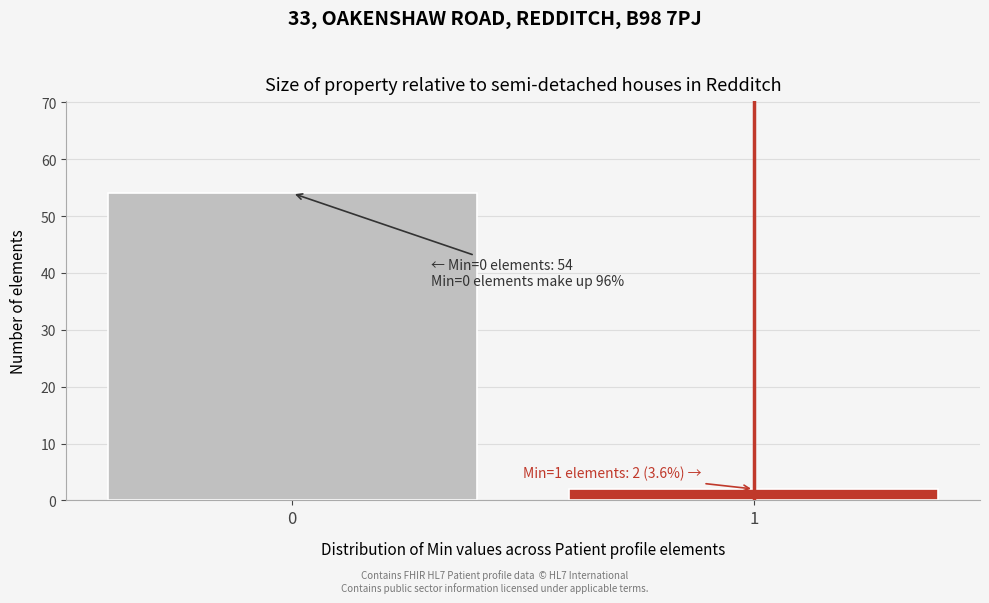

Reading left to right, what are all the values shown in this chart?

0=54	1=2